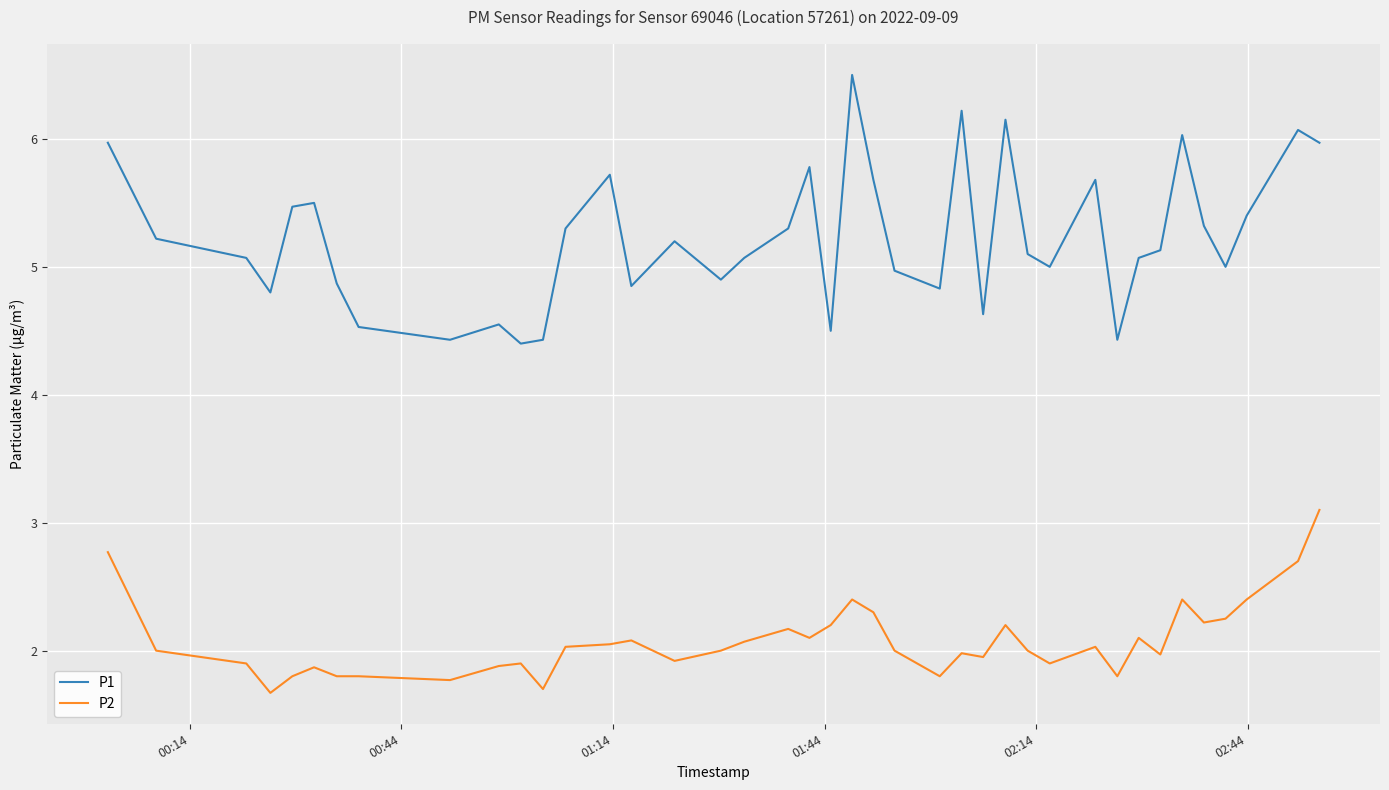

Which series has the largest range (max minus min)?

P1